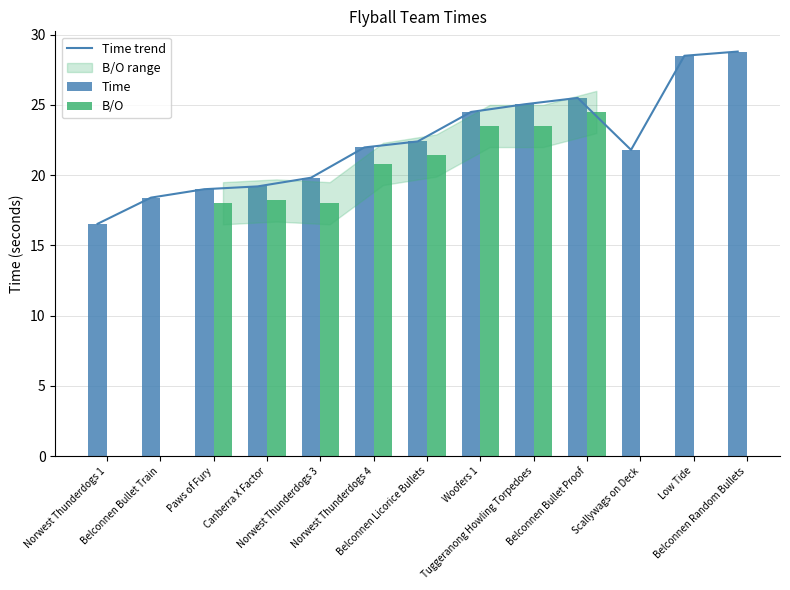

What is the difference between the second highest and minimum values in the Time series?

12.0